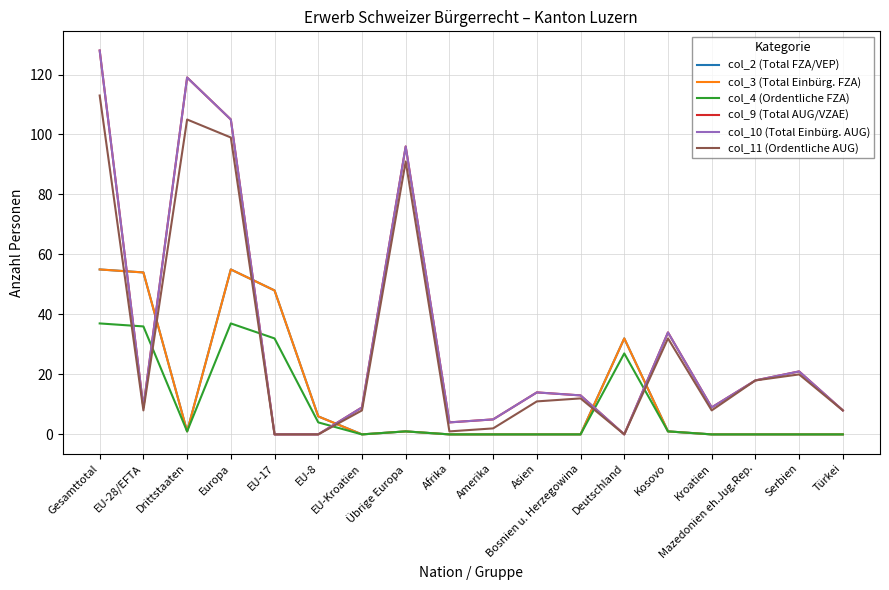

Is the value of col_2 (Total FZA/VEP) at Europa greater than the value of col_3 (Total Einbürg. FZA) at Serbien?

Yes